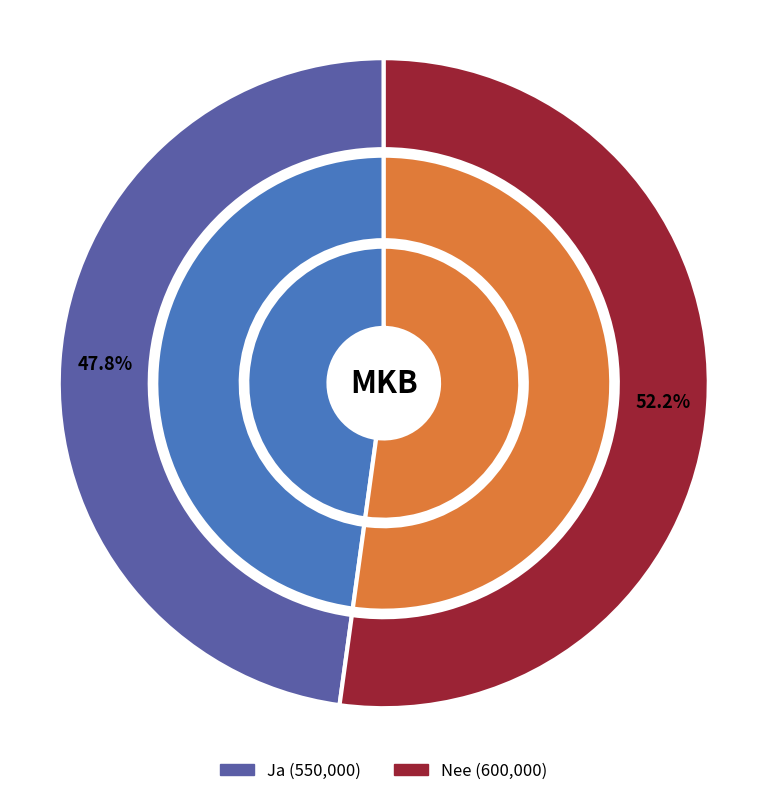

How many segments does this pie chart have?

2